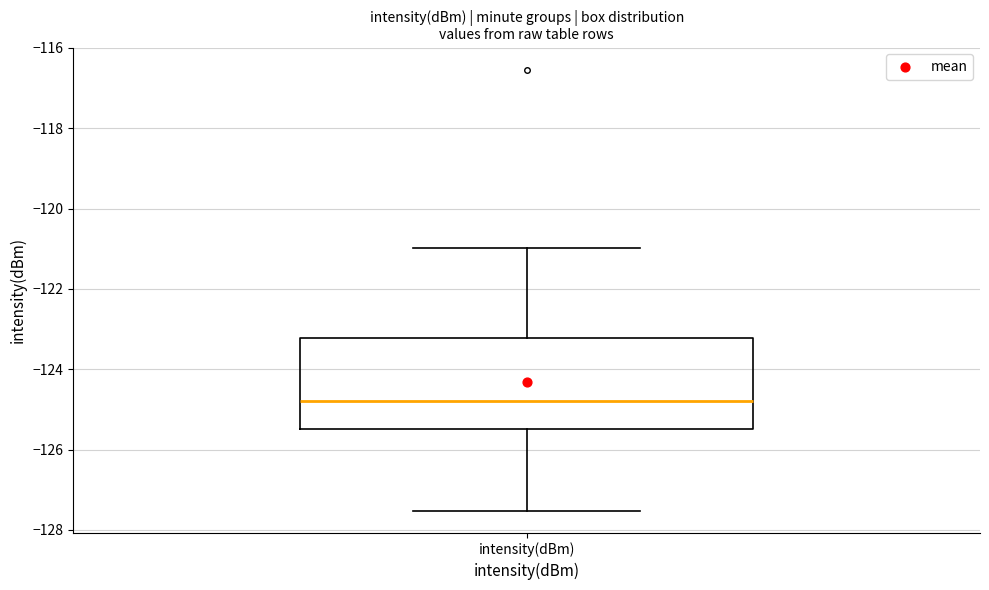

Where is the upper edge of the box for intensity(dBm) on the y-axis? The values are not printed on the chart, so give them approximately, as read against the axis.

-123.2